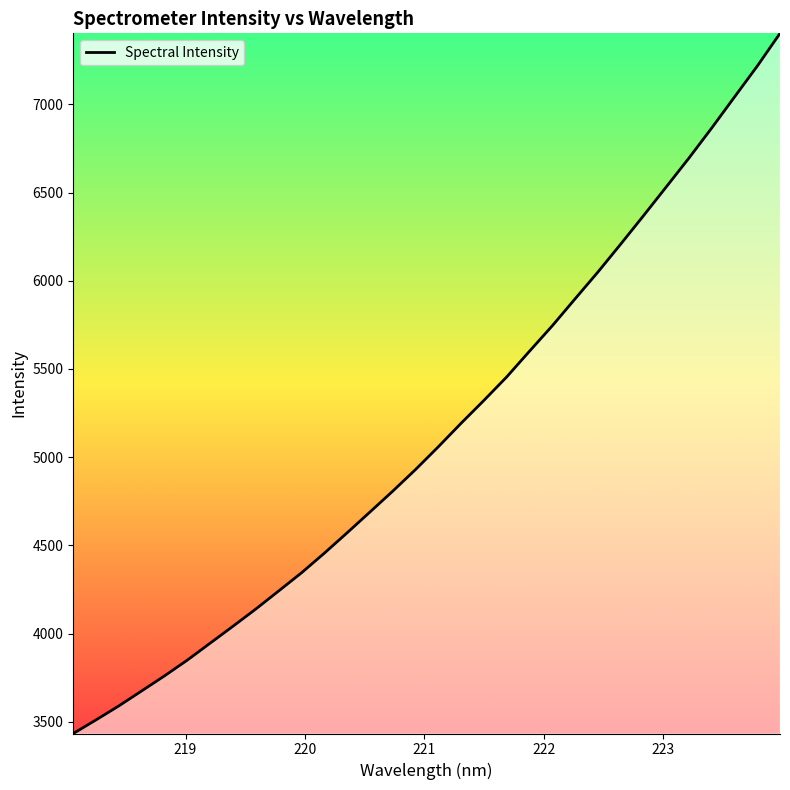

How many values are below 5058?

16